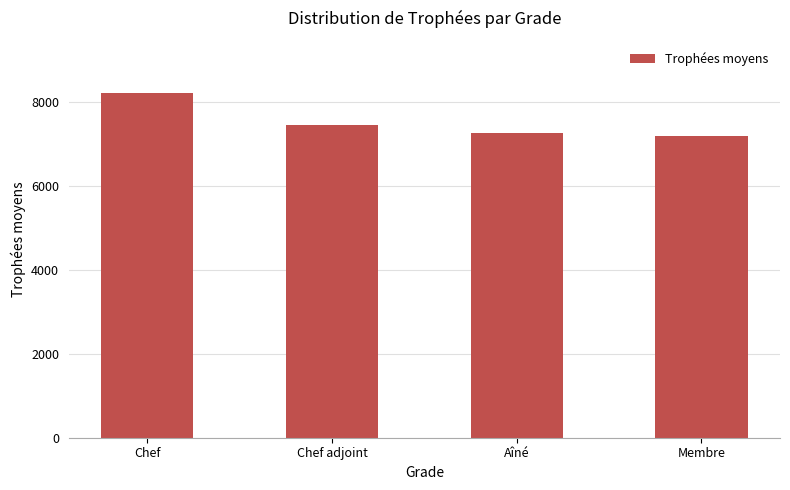

Which category has the highest value across all series?

Chef